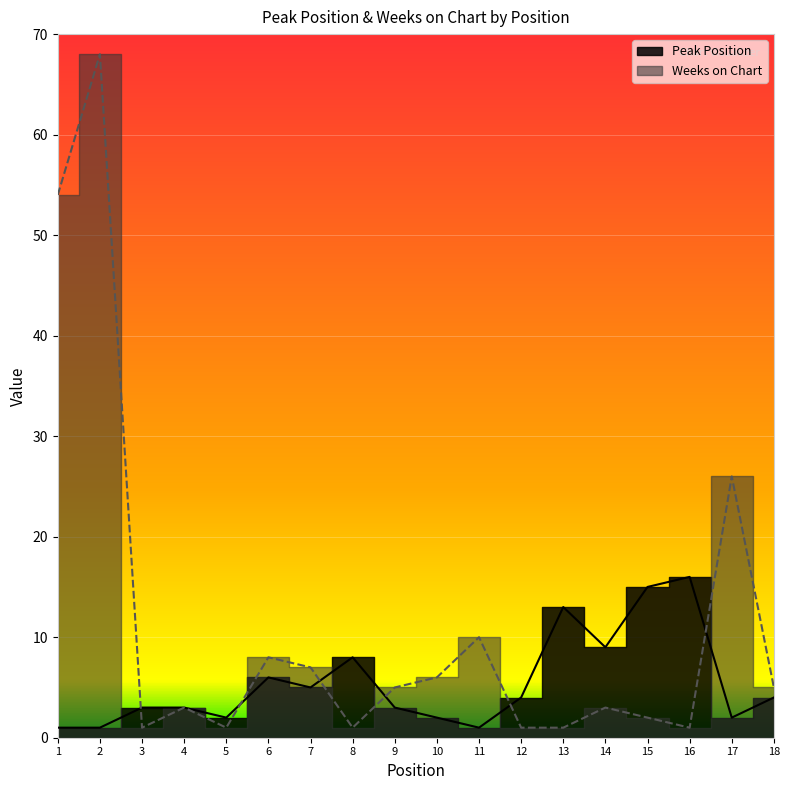

Where is the first local maximum for Weeks on Chart?

2